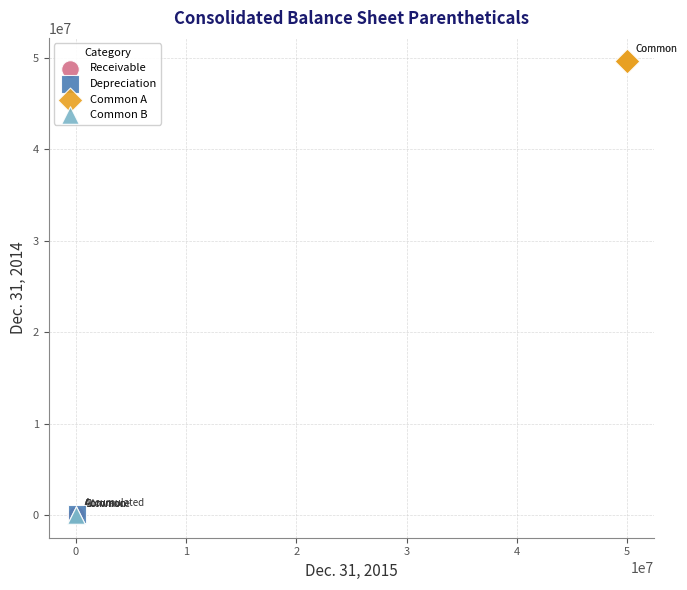

What are all the series names shown in the legend?

Receivable, Depreciation, Common A, Common B